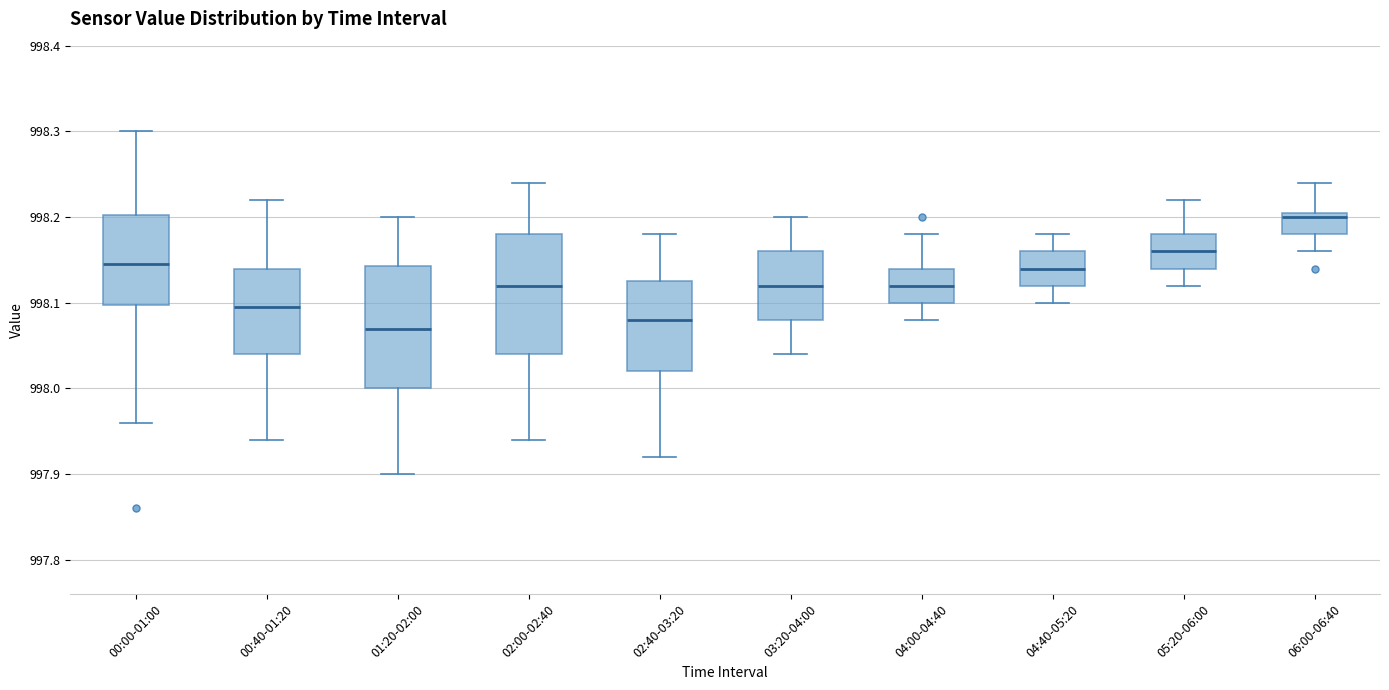

Reading left to right, transcribe this box plot: for each box, give where its median line is, the range the box spans, and where its two whiskers end, as read against the y-axis. The values are not printed on the chart, so give them approximately, as read against the axis.

00:00-01:00: median 998.15, box 998.10 to 998.20, whiskers 997.96 to 998.30
00:40-01:20: median 998.10, box 998.04 to 998.14, whiskers 997.94 to 998.22
01:20-02:00: median 998.07, box 998.00 to 998.14, whiskers 997.90 to 998.20
02:00-02:40: median 998.12, box 998.04 to 998.18, whiskers 997.94 to 998.24
02:40-03:20: median 998.08, box 998.02 to 998.13, whiskers 997.92 to 998.18
03:20-04:00: median 998.12, box 998.08 to 998.16, whiskers 998.04 to 998.20
04:00-04:40: median 998.12, box 998.10 to 998.14, whiskers 998.08 to 998.18
04:40-05:20: median 998.14, box 998.12 to 998.16, whiskers 998.10 to 998.18
05:20-06:00: median 998.16, box 998.14 to 998.18, whiskers 998.12 to 998.22
06:00-06:40: median 998.20, box 998.18 to 998.21, whiskers 998.16 to 998.24